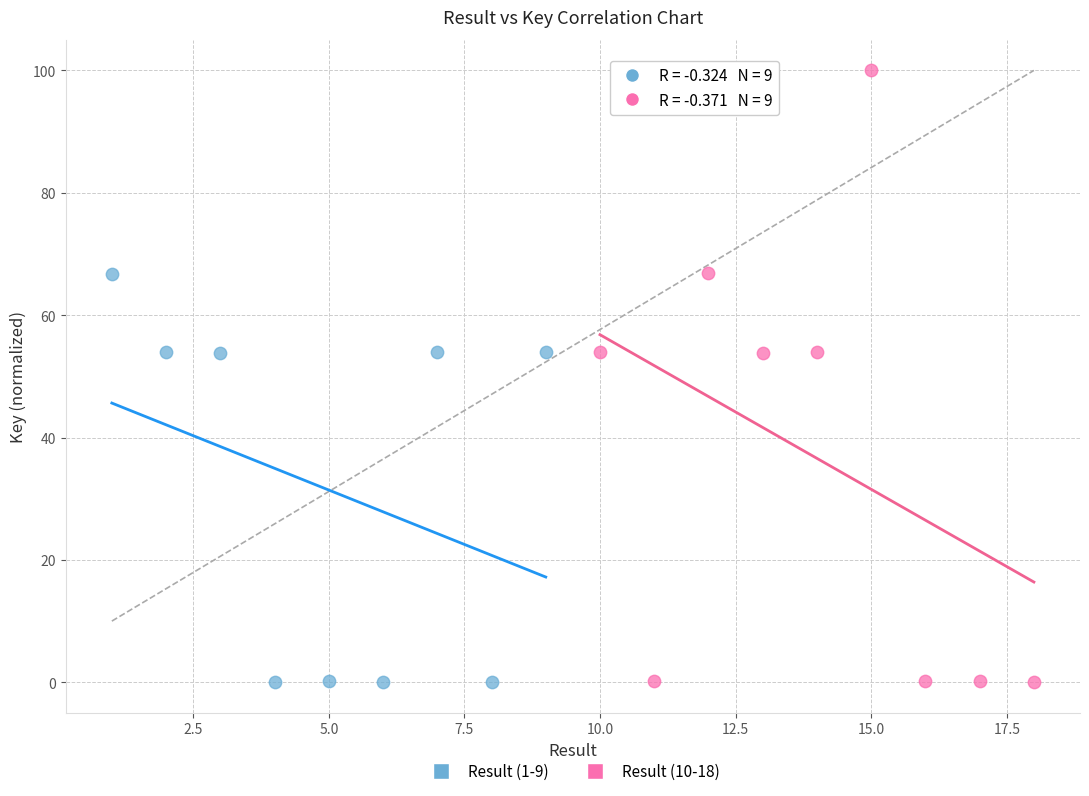

Which series has the widest spread of Y values?

Result (10-18)